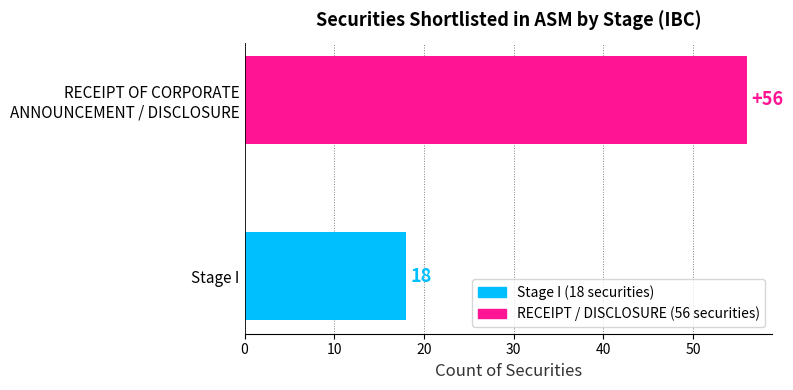

What is the sum of all values?

74